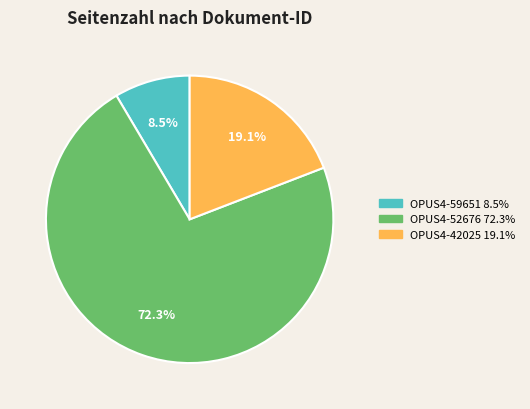

How many segments does this pie chart have?

3